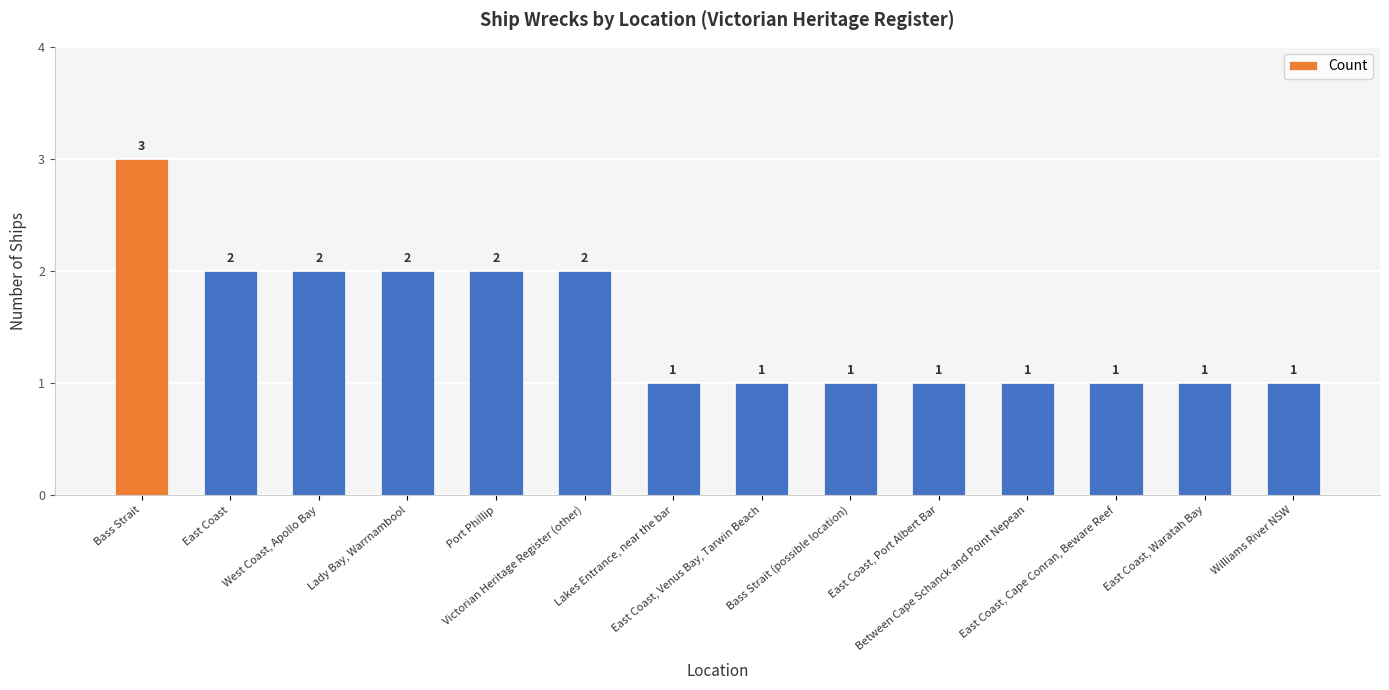

True or false: the data shows 2 at East Coast, Port Albert Bar.

False